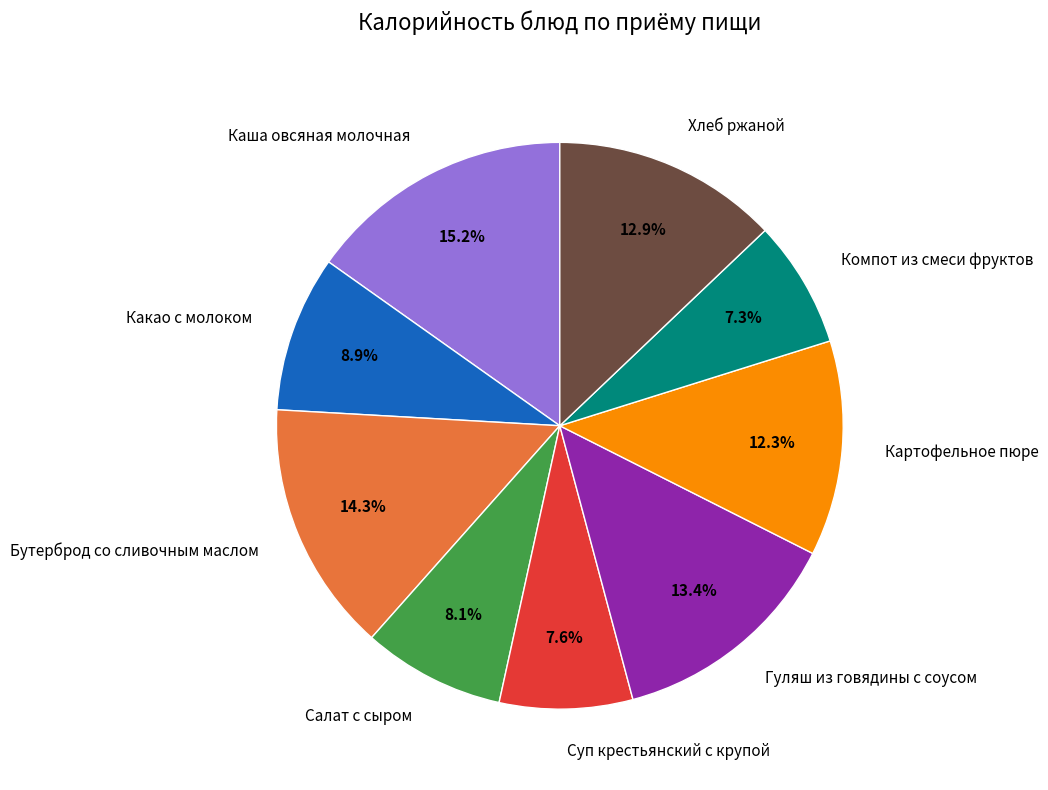

Combined, what portion of the pie is Хлеб ржаной and Какао с молоком?

21.8%